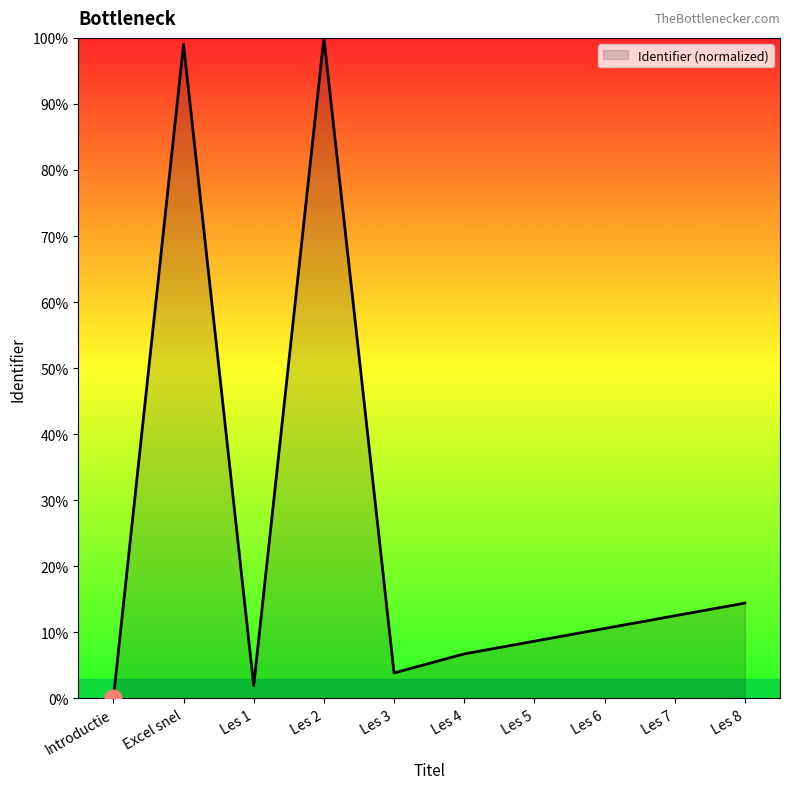

Rank the categories by value from lowest to highest.

Introductie, Les 1, Les 3, Les 4, Les 5, Les 6, Les 7, Les 8, Excel snel, Les 2